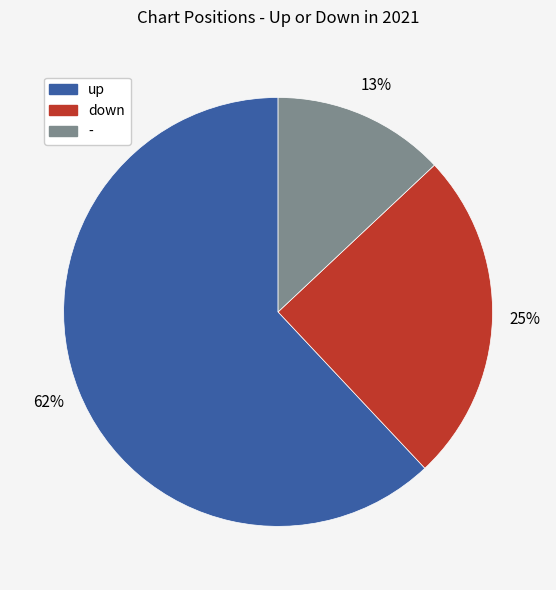

Does - represent more than half of the total?

No